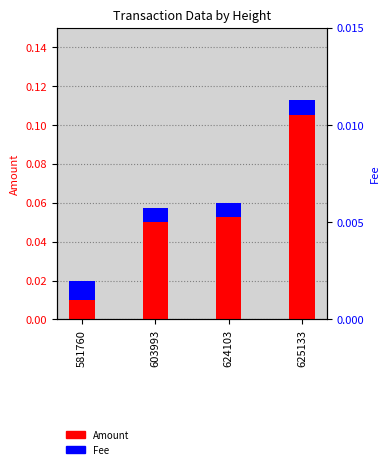

List the series in order of their overall mean, lowest first.

Fee, Amount